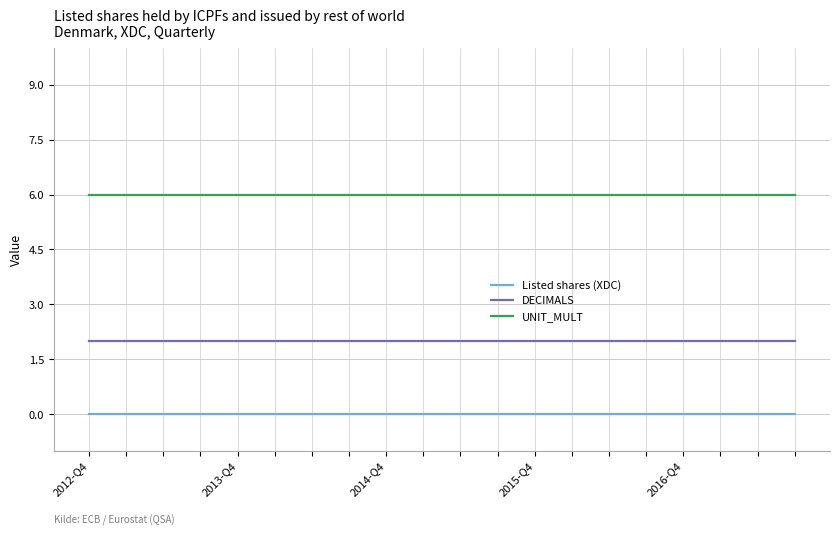

What are all the series names shown in the legend?

Listed shares (XDC), DECIMALS, UNIT_MULT